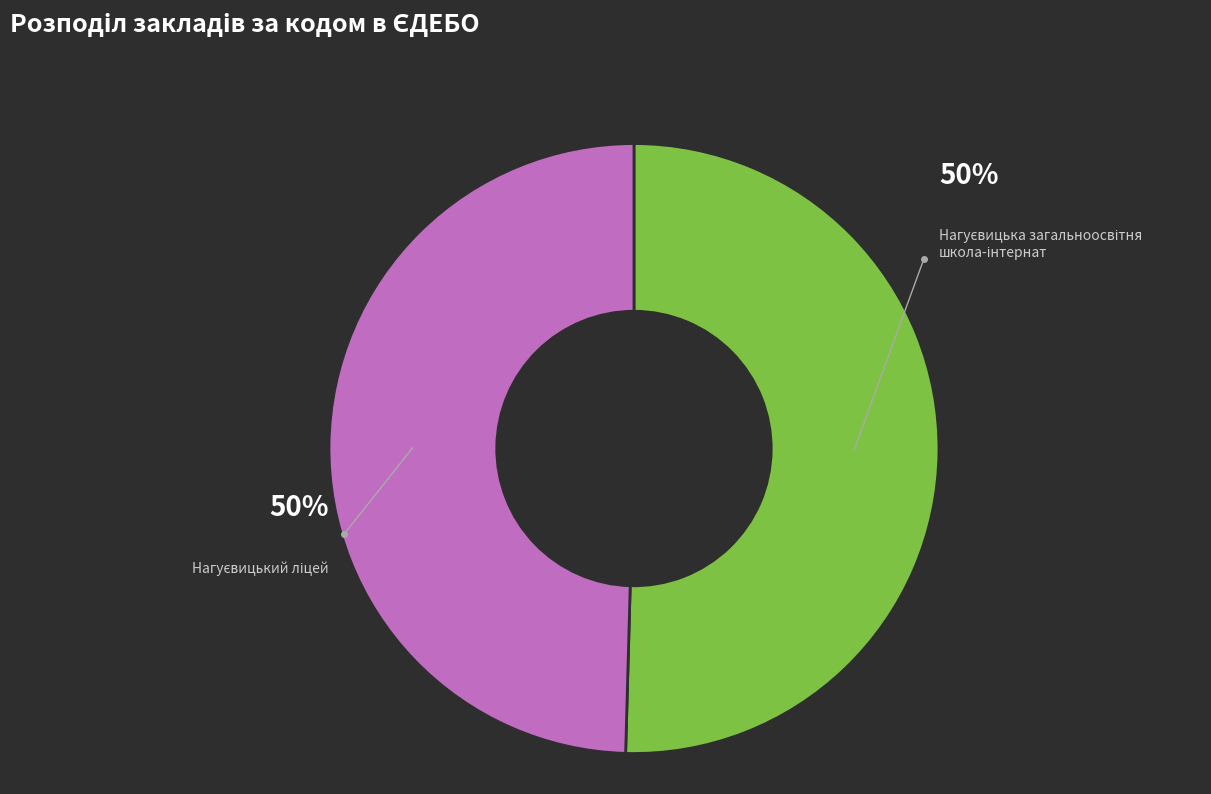

Which category accounts for the majority?

Нагуєвицька загальноосвітня школа-інтернат